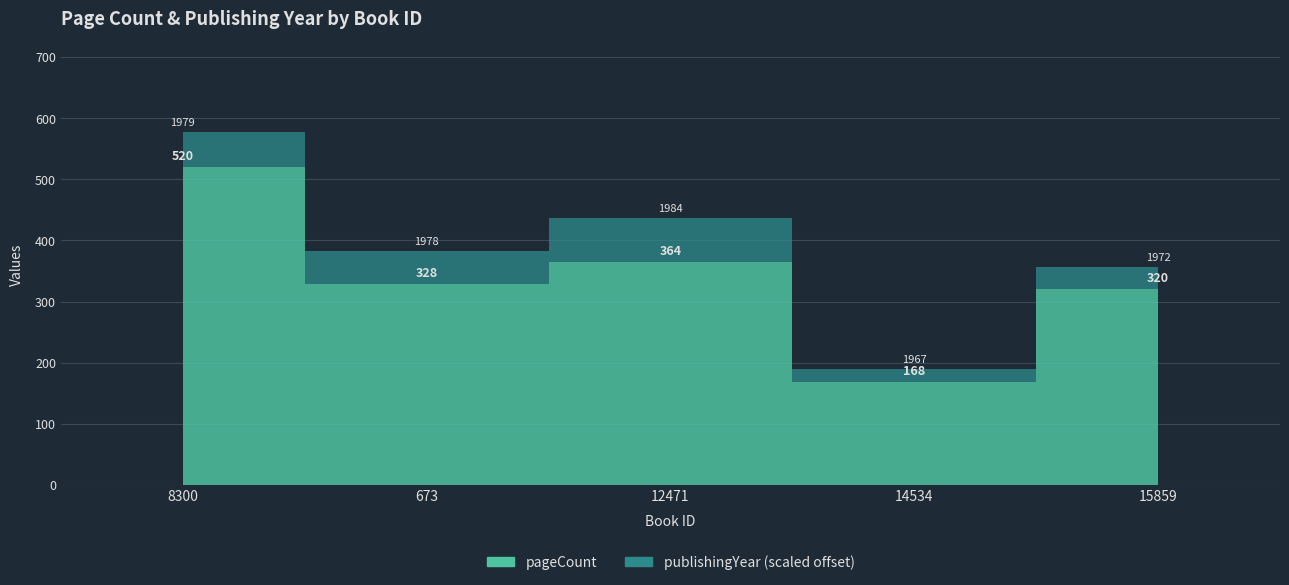

Reading left to right, what are all the values shown in this chart?

pageCount: 520	328	364	168	320
publishingYear: 1979	1978	1984	1967	1972